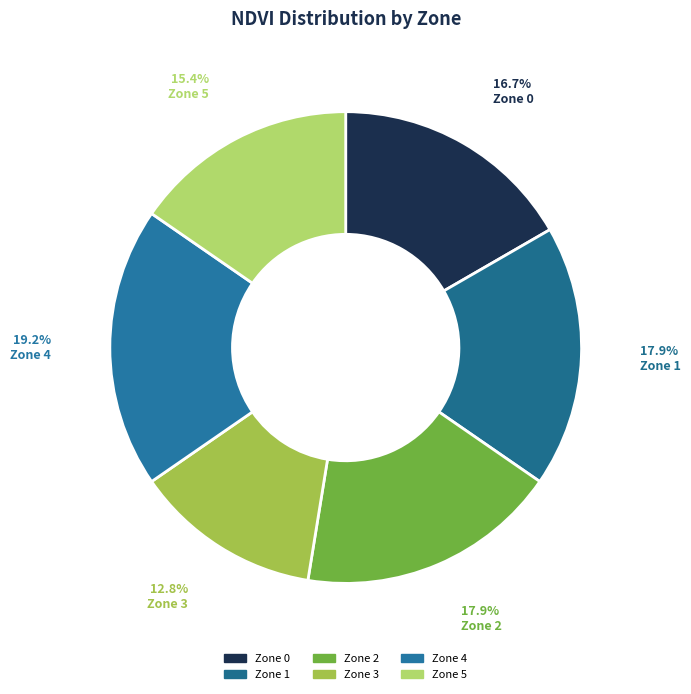

Which category has the biggest portion of the pie?

Zone 4